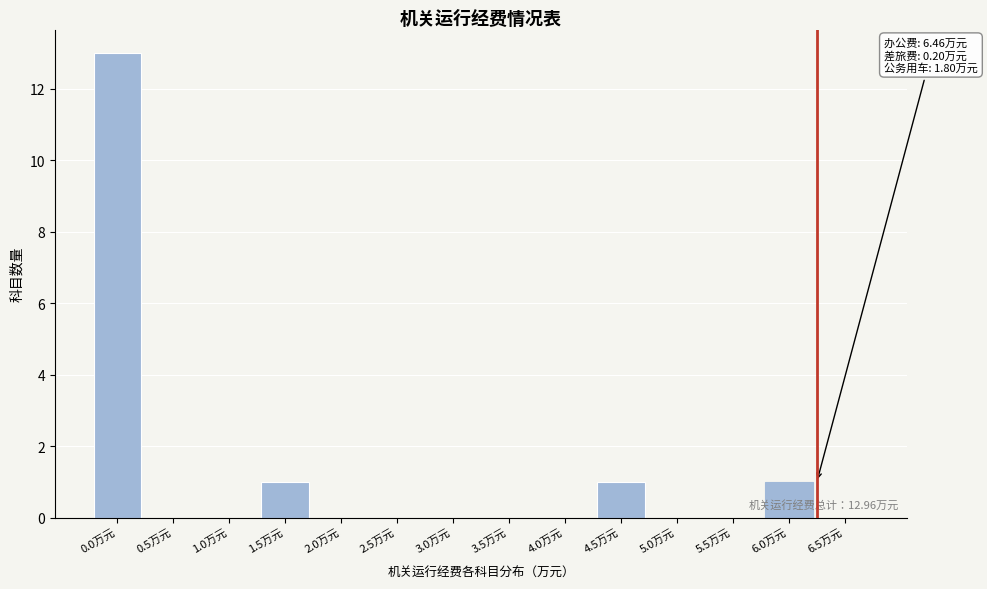

Reading right to left, what are all the values shown in this chart?

6.5万元=0	6.0万元=1	5.5万元=0	5.0万元=0	4.5万元=1	4.0万元=0	3.5万元=0	3.0万元=0	2.5万元=0	2.0万元=0	1.5万元=1	1.0万元=0	0.5万元=0	0.0万元=13